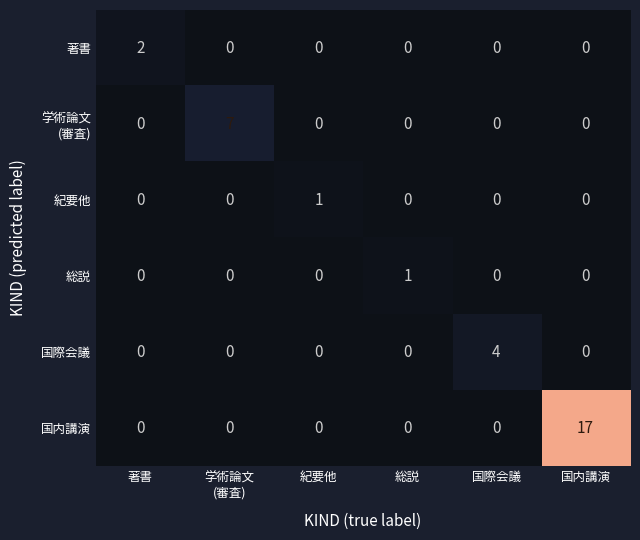

What is the total value across all series at 国際会議?

4